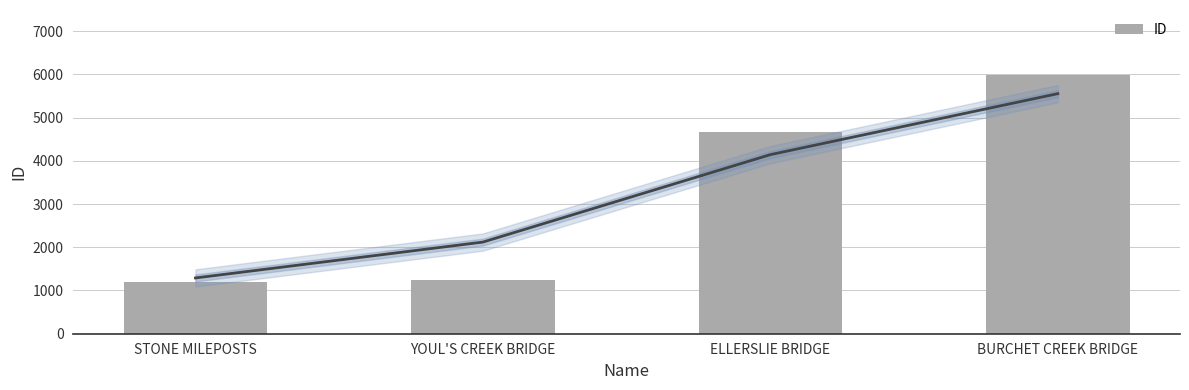

What is the change in value from ELLERSLIE BRIDGE to BURCHET CREEK BRIDGE?

+1314